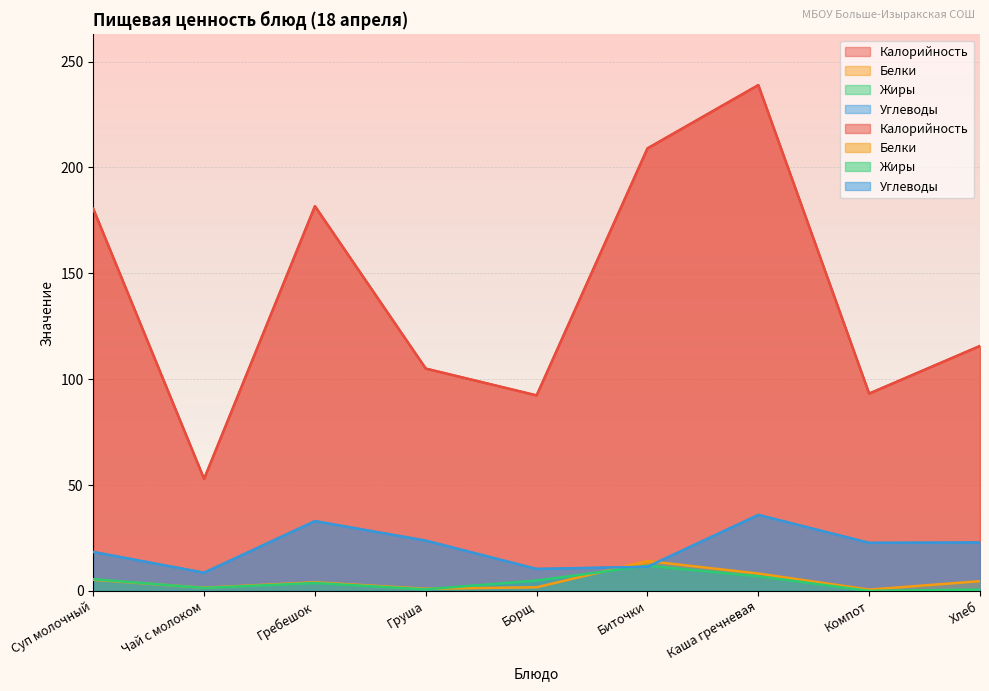

What is the highest value of the Калорийность series?

238.9